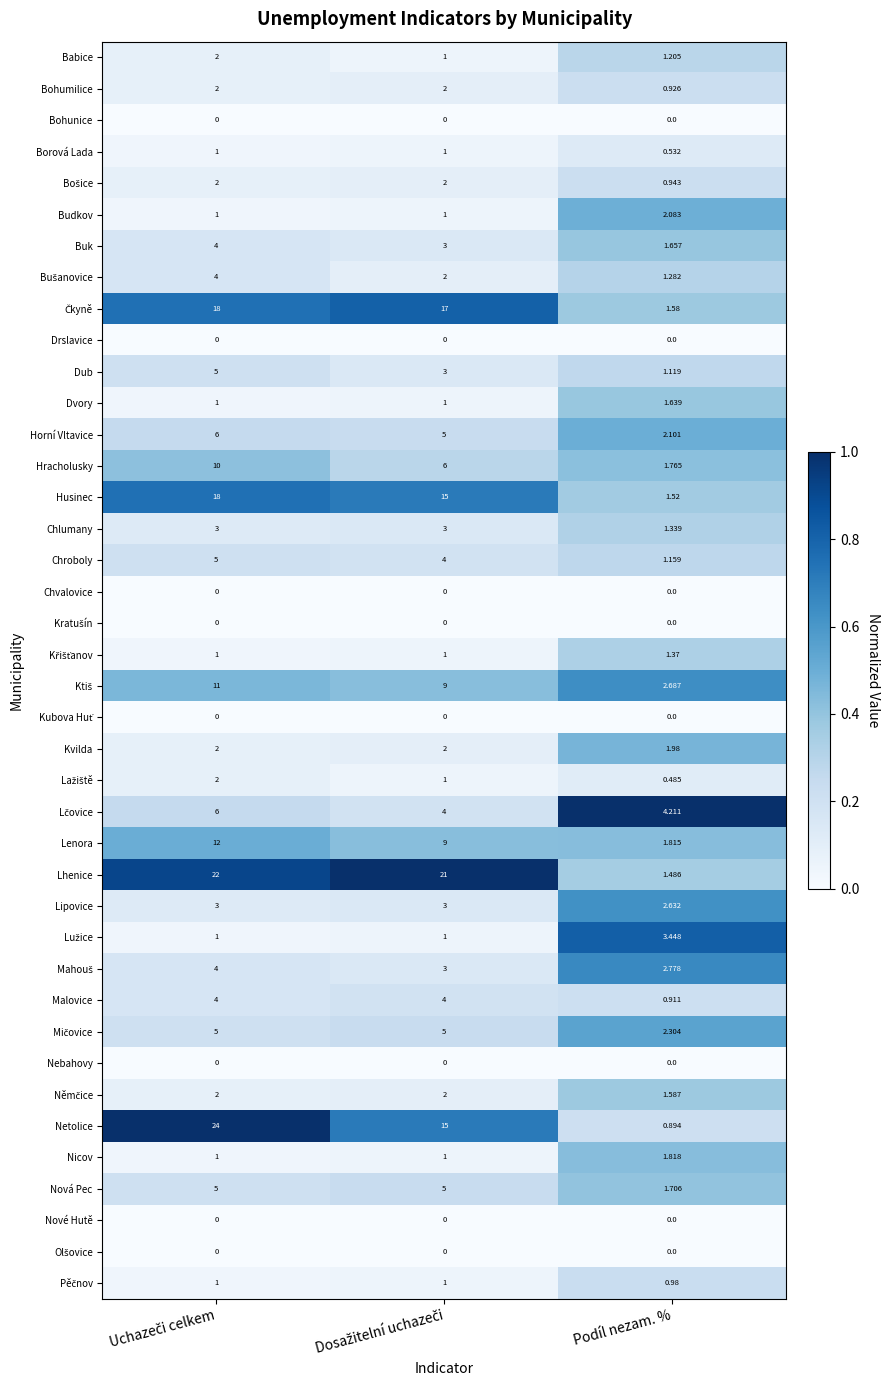

Which category has the lowest value in the Chroboly series?

Podíl nezam. %